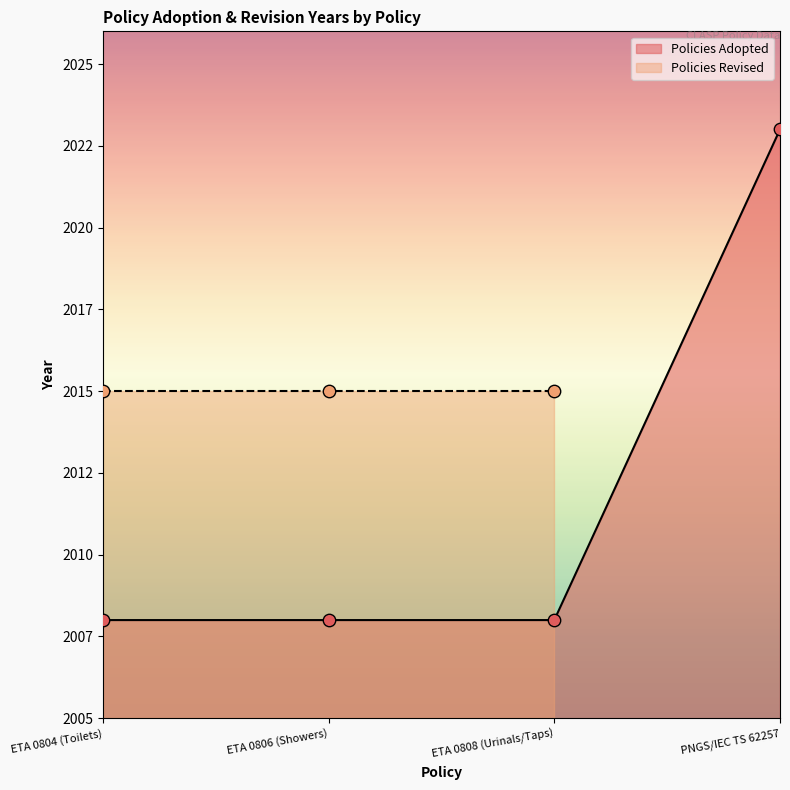

What is the total value across all series at ETA 0804 (Toilets)?

4016